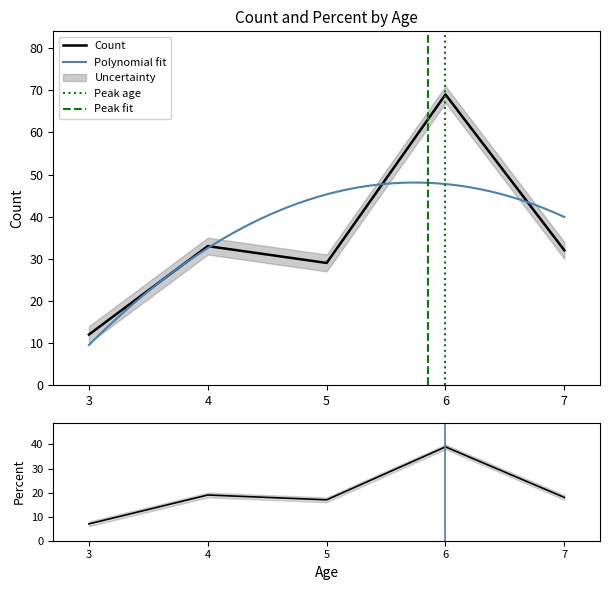

What is the total value across all series at 3?

19